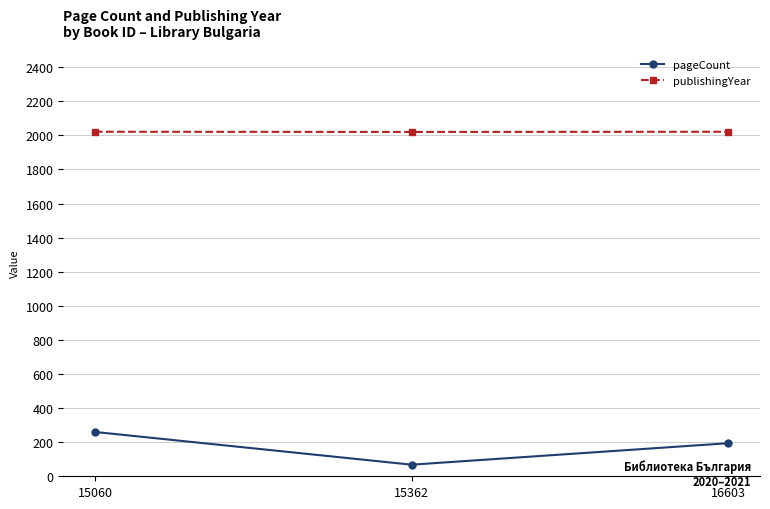

What are all the series names shown in the legend?

pageCount, publishingYear